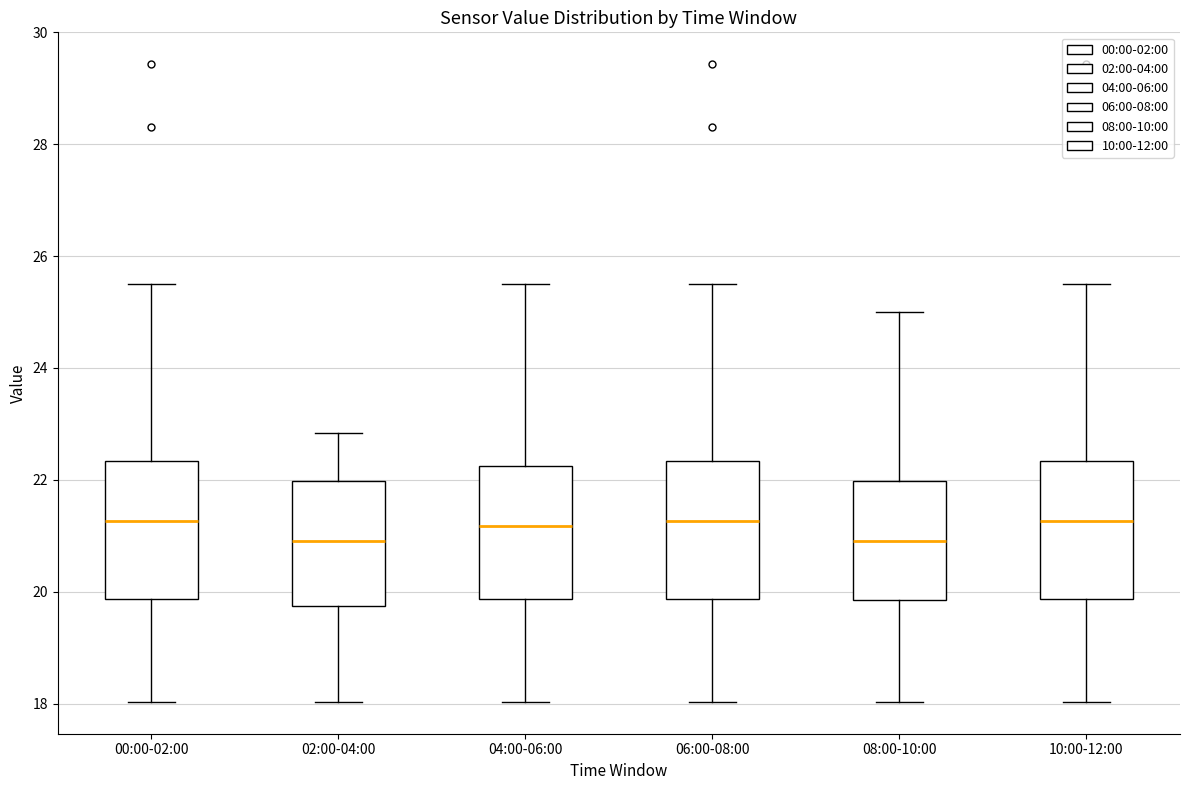

Reading left to right, read every box against the y-axis: the position of its median line, the range the box covers, and the ends of its whiskers. The values are not printed on the chart, so give them approximately, as read against the axis.

00:00-02:00: median 21.2, box 19.8 to 22.4, whiskers 18.0 to 25.6
02:00-04:00: median 21.0, box 19.8 to 22.0, whiskers 18.0 to 22.8
04:00-06:00: median 21.2, box 19.8 to 22.2, whiskers 18.0 to 25.6
06:00-08:00: median 21.2, box 19.8 to 22.4, whiskers 18.0 to 25.6
08:00-10:00: median 21.0, box 19.8 to 22.0, whiskers 18.0 to 25.0
10:00-12:00: median 21.2, box 19.8 to 22.4, whiskers 18.0 to 25.6